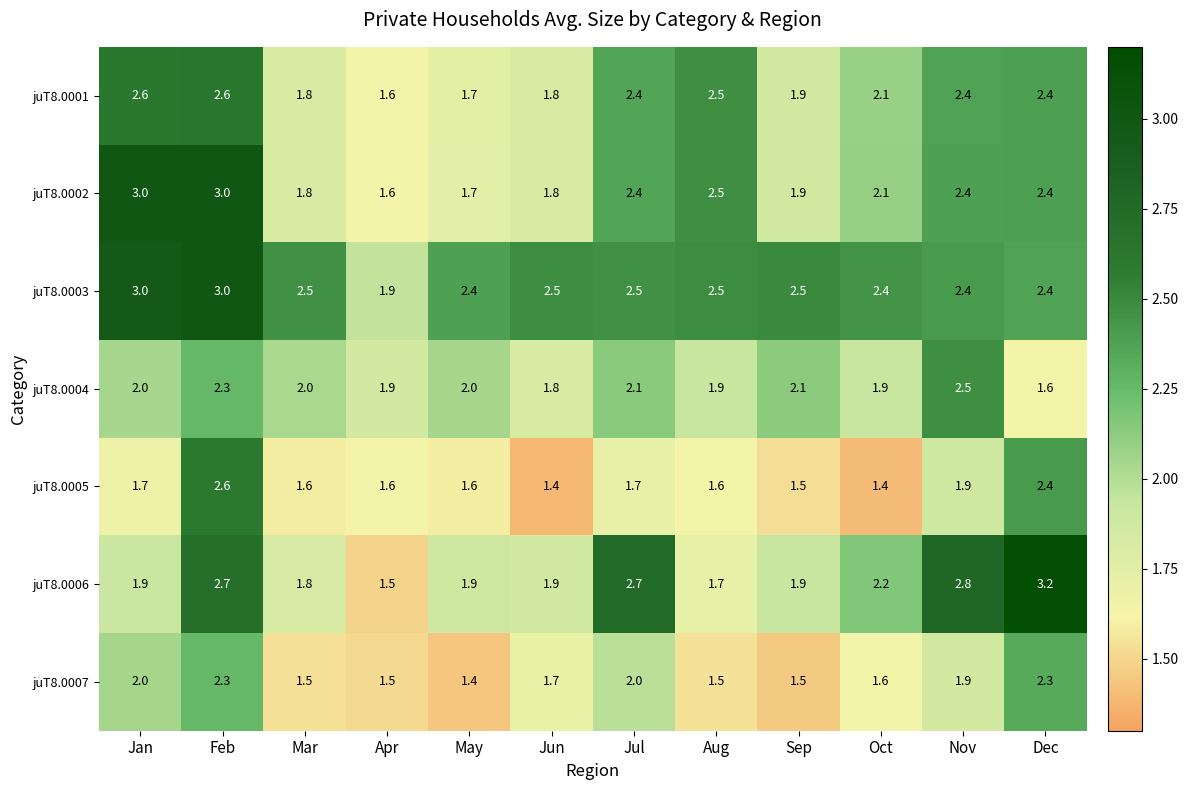

At which category is the sum across all series the highest?

Feb